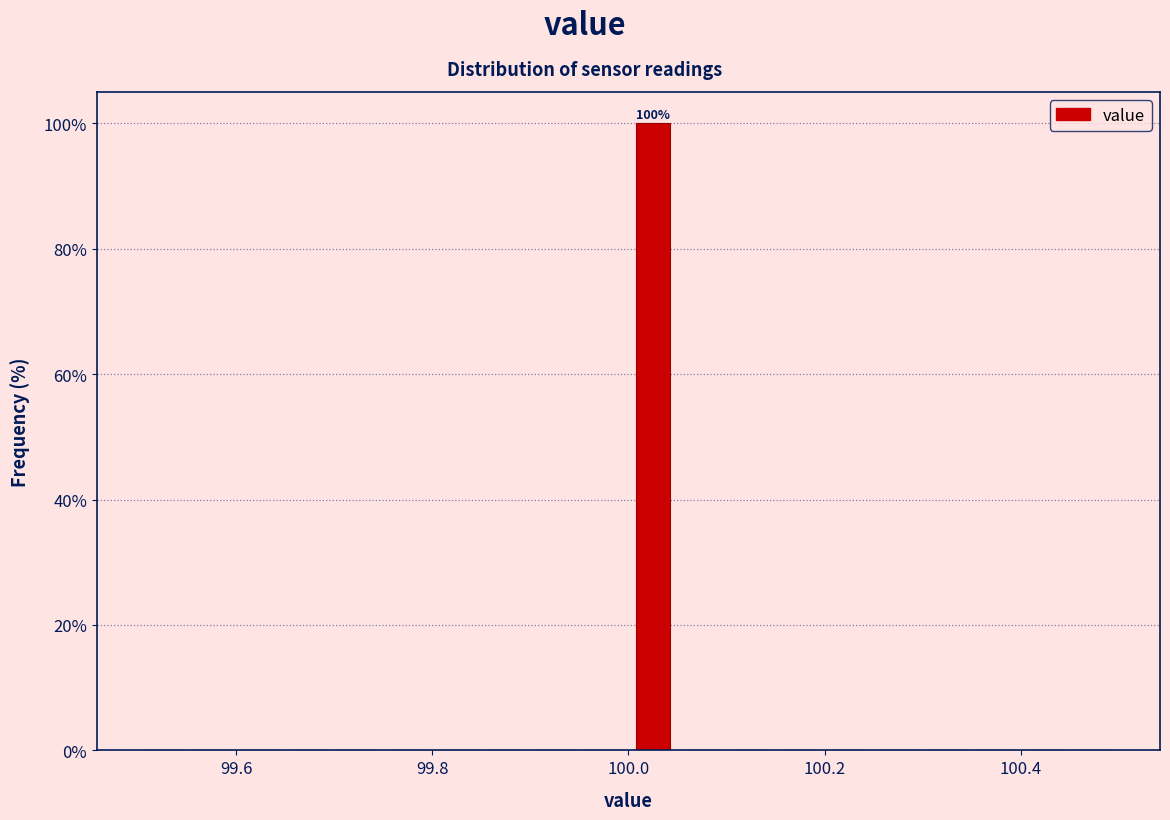

Around what value on the x-axis is the tallest bar? Give the approximate position of its centre, as read against the axis.

100.02